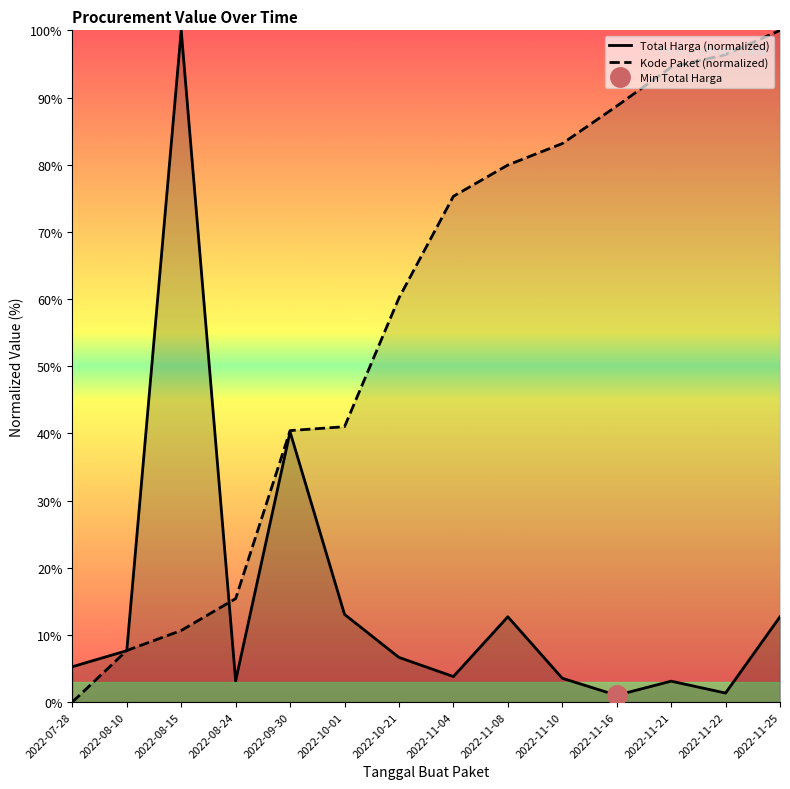

How many lines are shown in the chart?

2